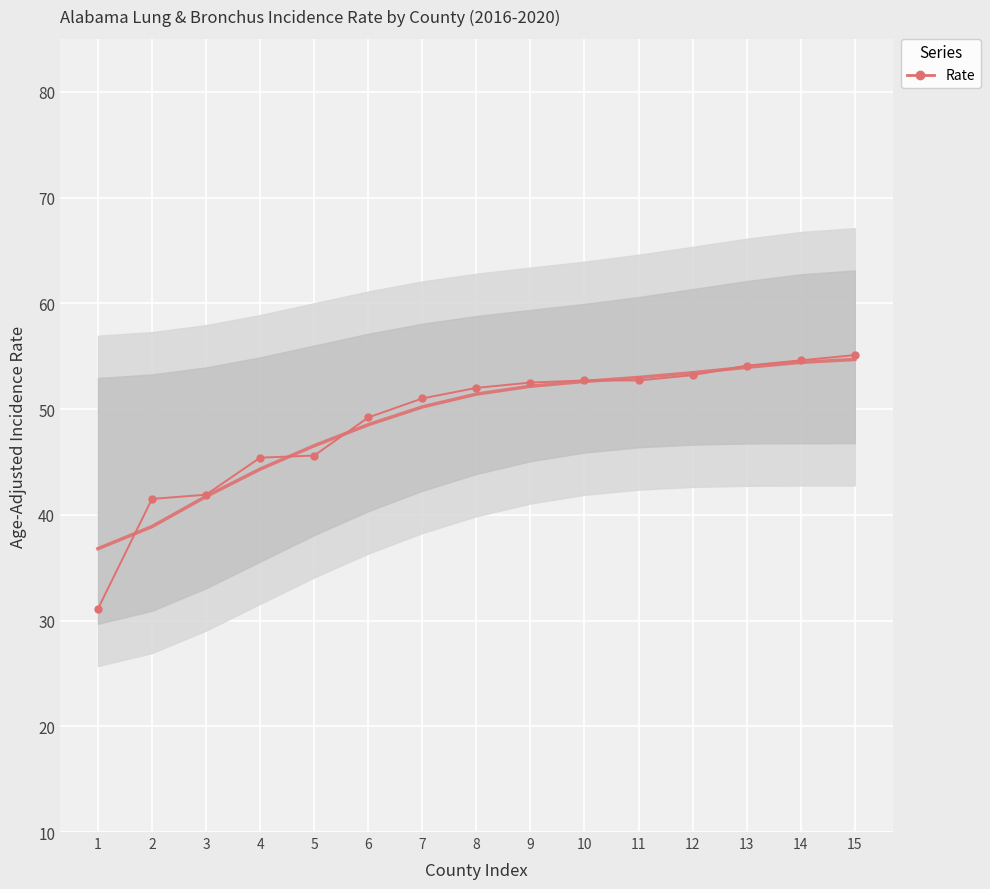

Is it true that the value at 5 is 45.6?

True